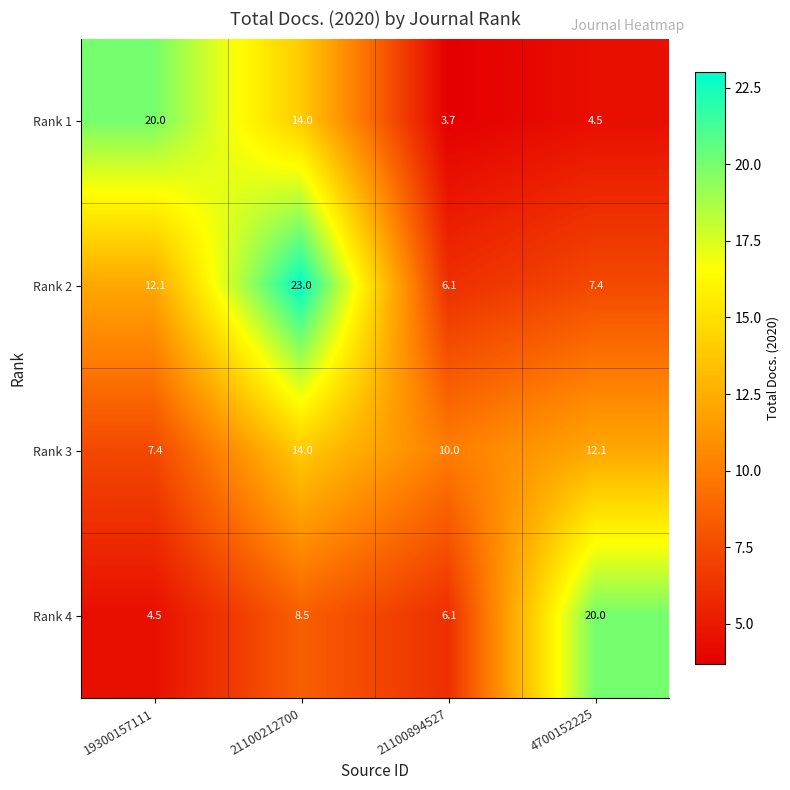

Between 21100894527 and 4700152225, which series saw the biggest shift?

Rank 4